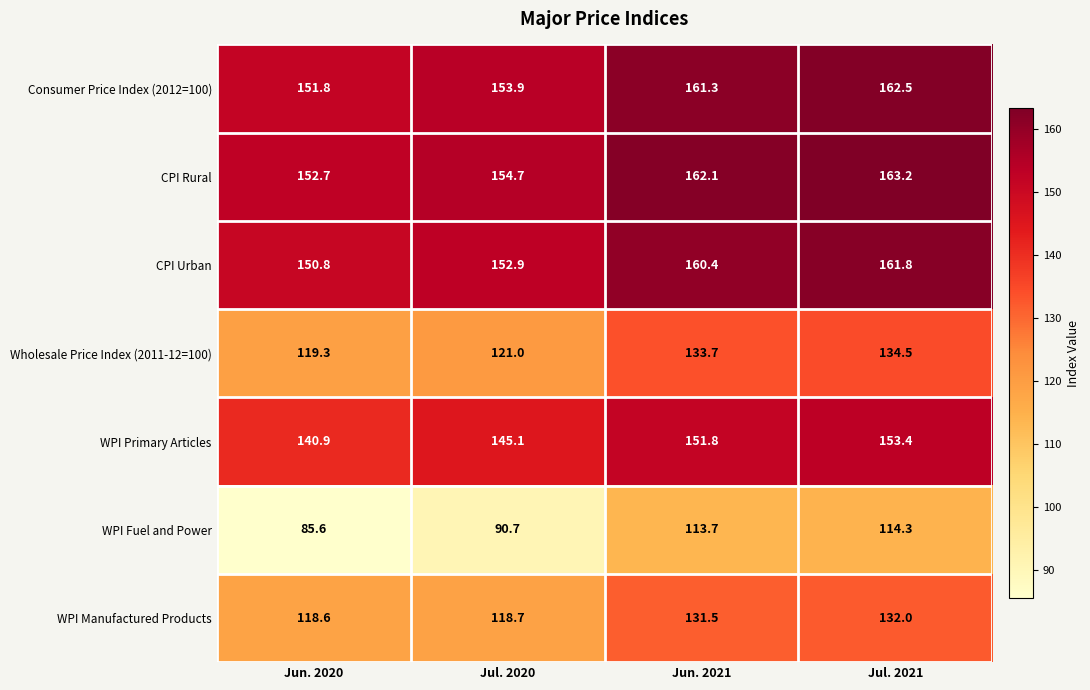

Count the number of data series in this chart.

7